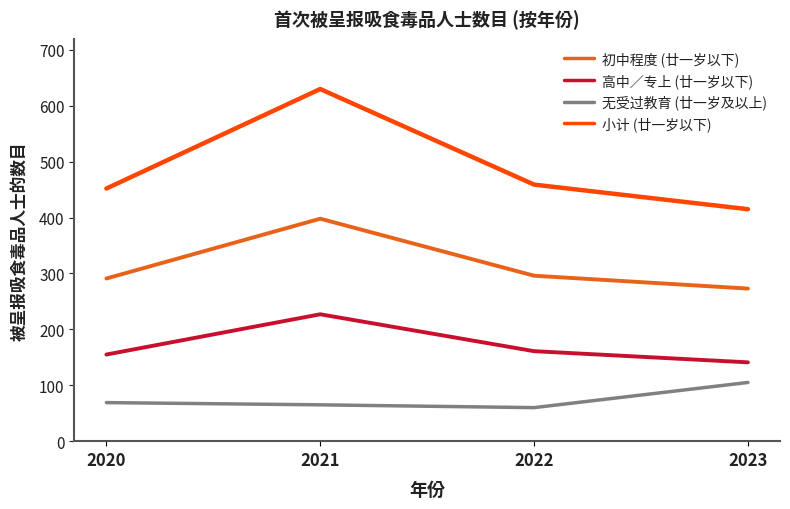

True or false: 小计 (廿一岁以下) has a value of 415 at 2023.

True